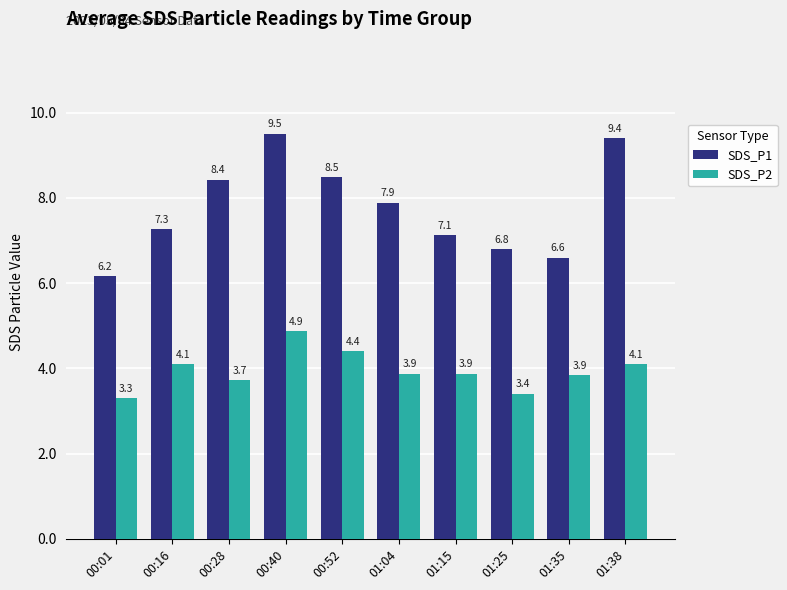

What is the difference between the second highest and minimum values in the SDS_P1 series?

3.2